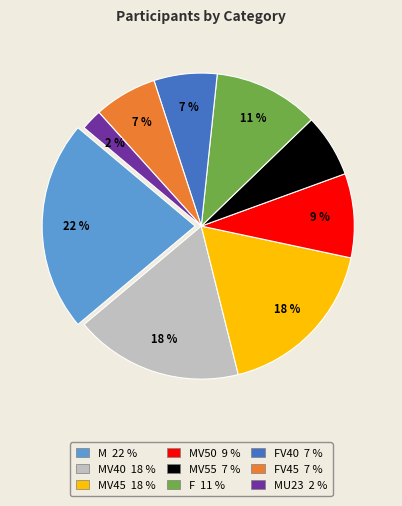

Is there any slice that represents more than half of the pie?

No